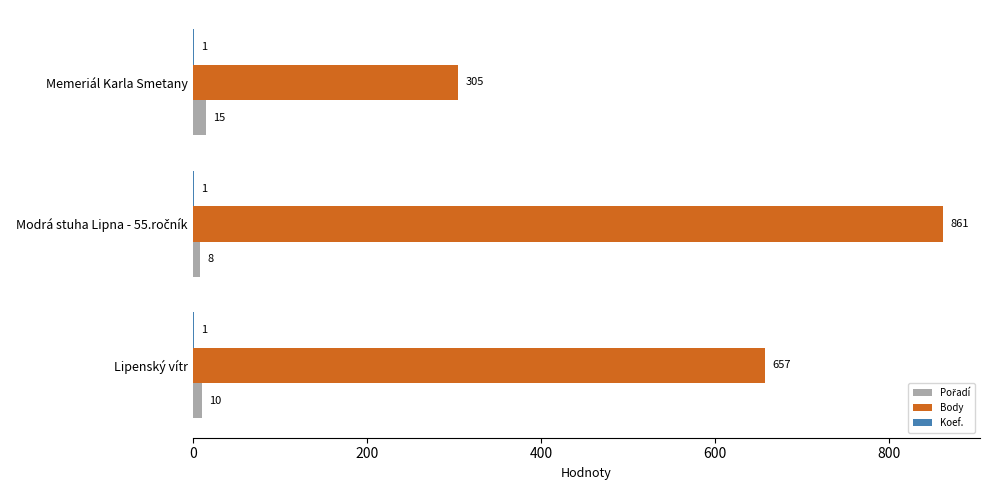

Is it true that Body equals 305 at Memeriál Karla Smetany?

True